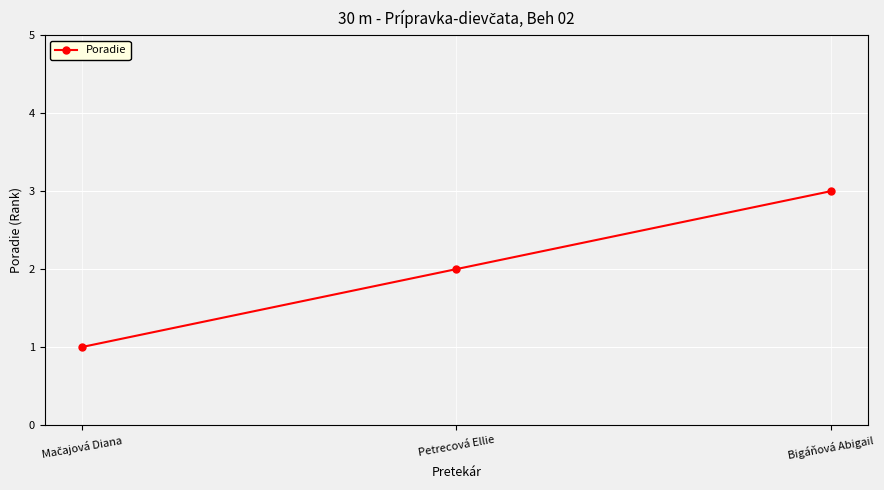

What value does the data have at Bigáňová Abigail?

3